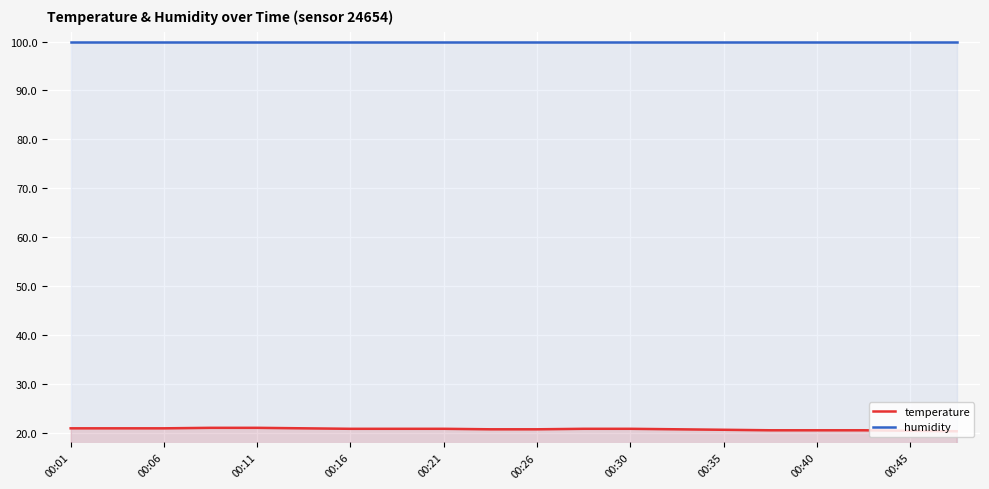

What is the minimum value for humidity?

99.9